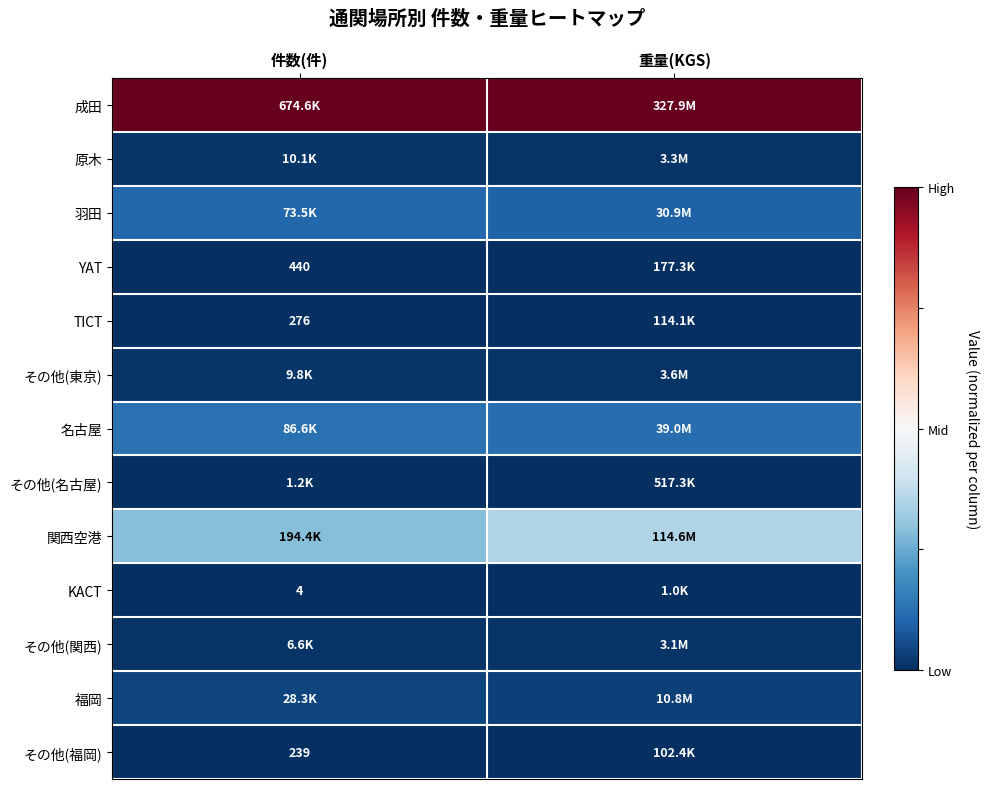

Is it true that 成田 equals 1.7 at 重量(KGS)?

False